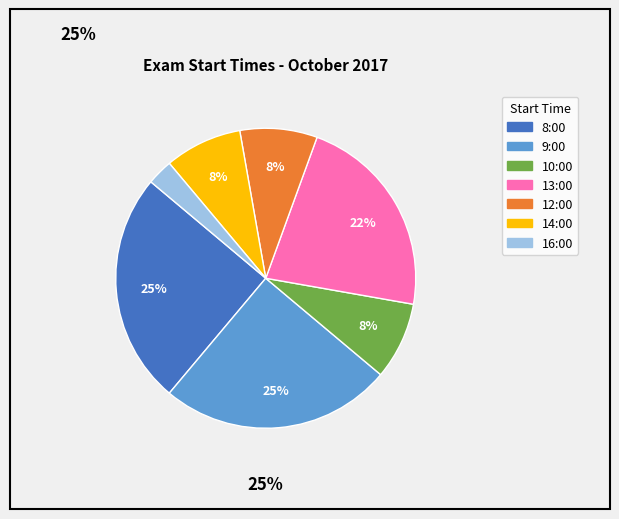

Is there a majority slice in this chart?

No